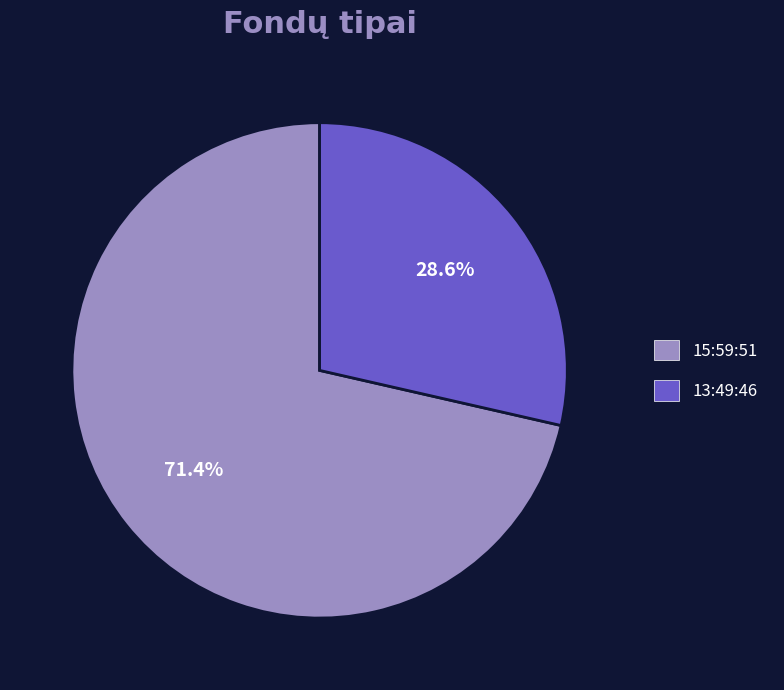

What is the ratio of the value at 15:59:51 to the value at 13:49:46?

2.5